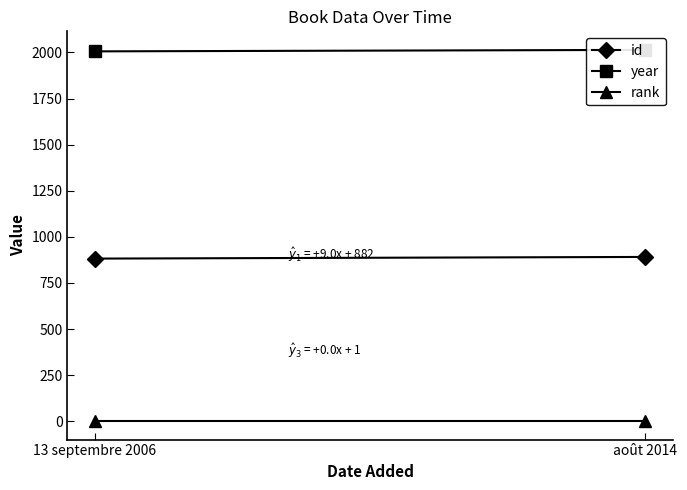

Rank the series by their maximum value, from highest to lowest.

year, id, rank